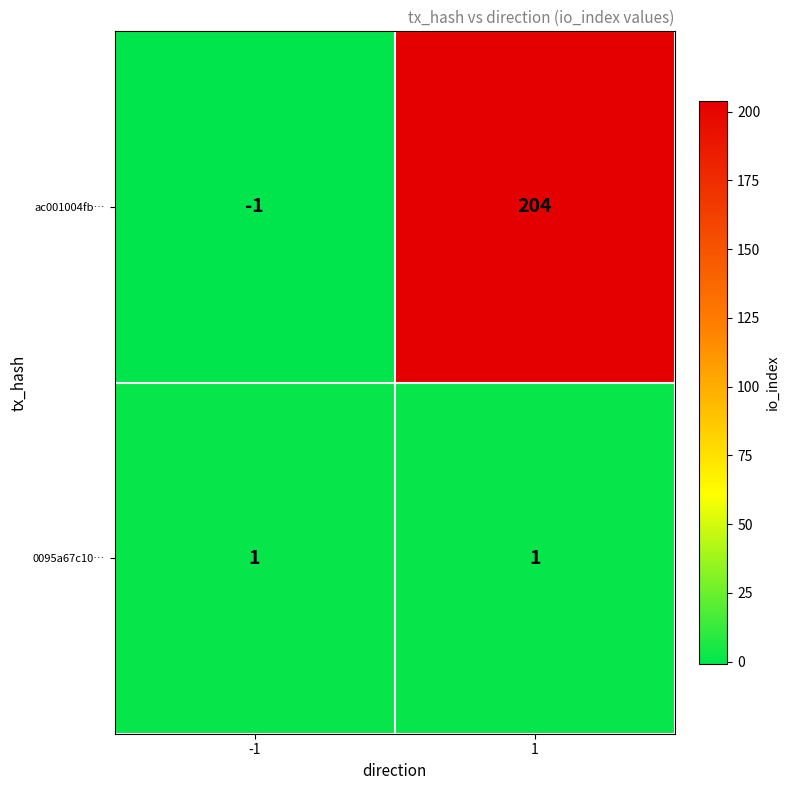

Is the value of 0095a67c10… at -1 greater than the value of ac001004fb… at 1?

No